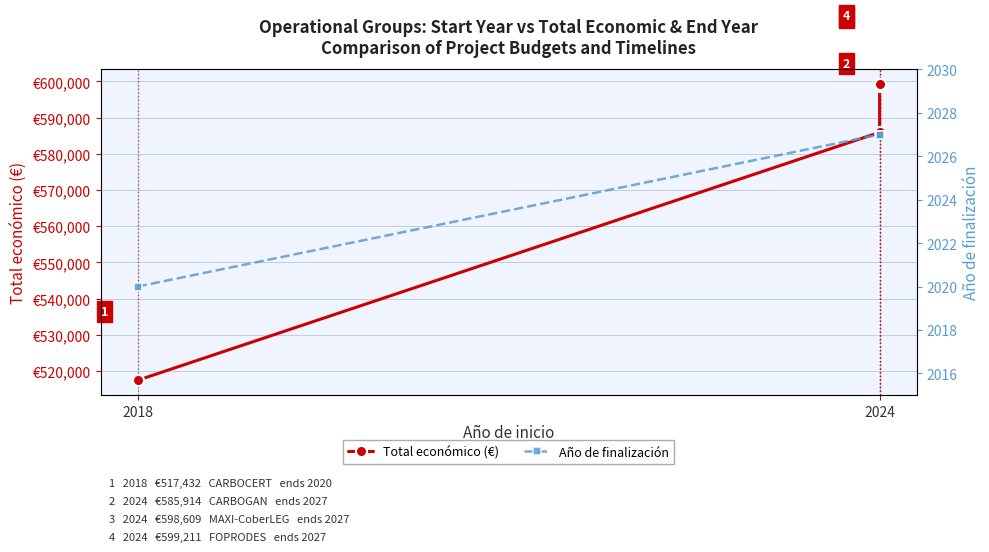

What is the label of the 2nd point from the left?

2024